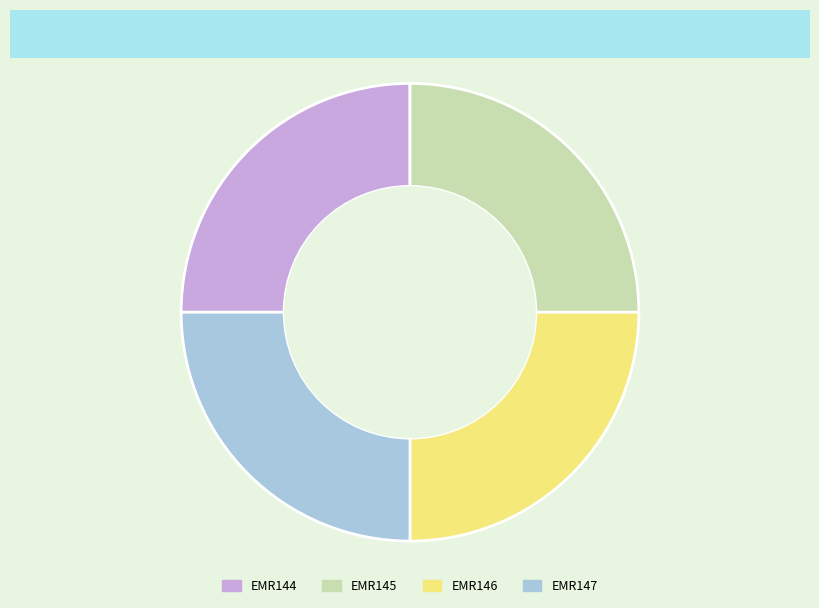

Count the number of slices in the pie.

4